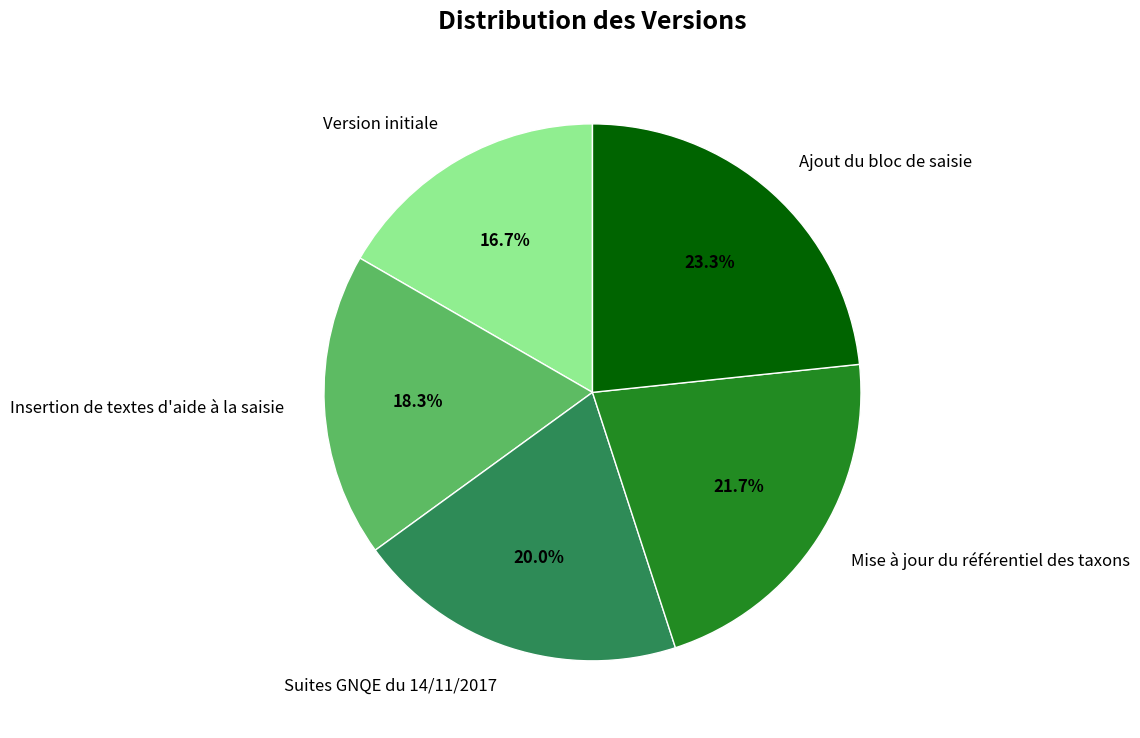

Is the sum of Insertion de textes d'aide à la saisie and Ajout du bloc de saisie greater than half?

No